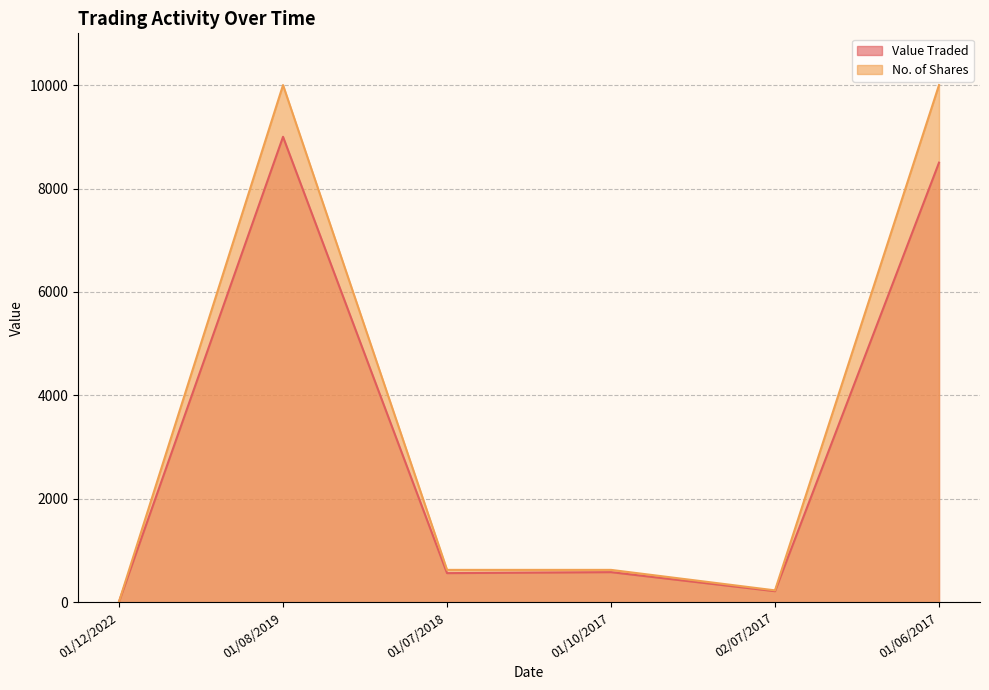

Reading left to right, extract all data points from this chart.

Value Traded: 01/12/2022=14	01/08/2019=9000	01/07/2018=565	01/10/2017=584	02/07/2017=216	01/06/2017=8500
No. of Shares: 01/12/2022=15	01/08/2019=10000	01/07/2018=628	01/10/2017=628	02/07/2017=232	01/06/2017=10000